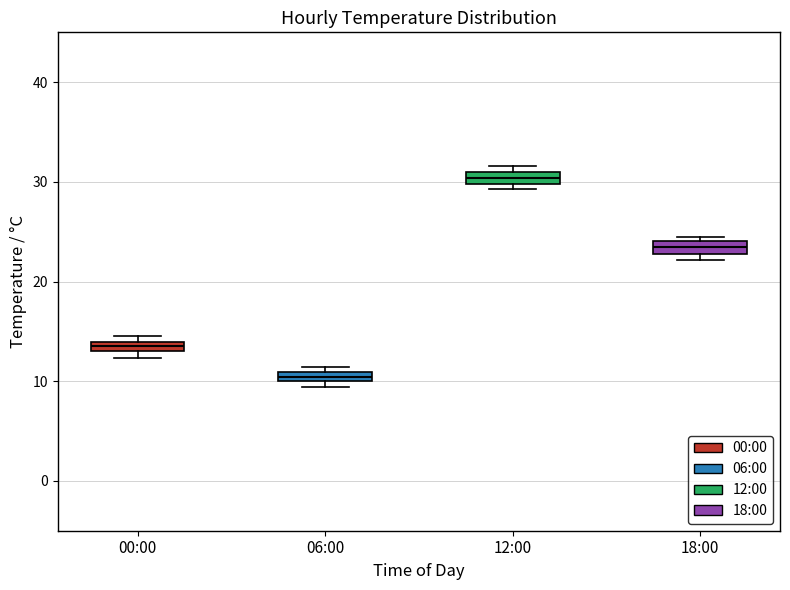

Which box's median line is the lowest?

06:00